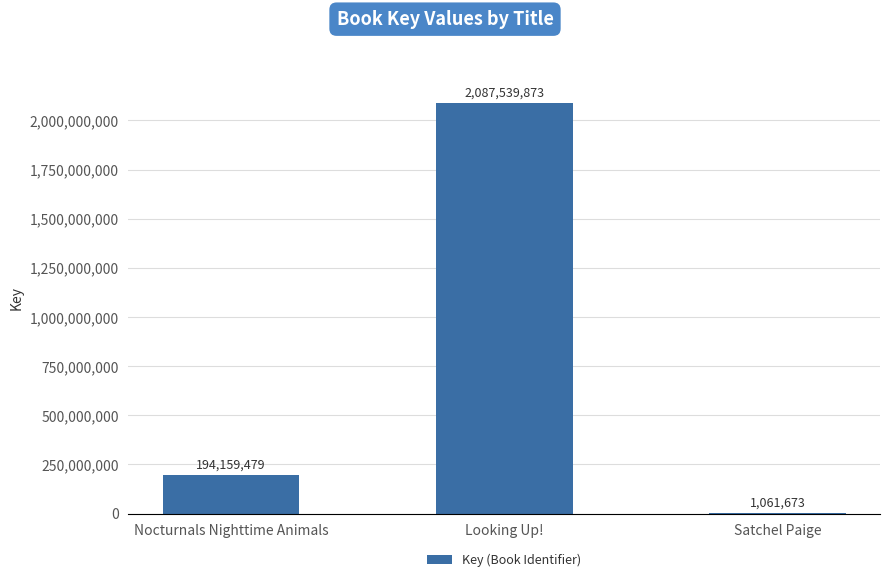

How many categories are shown in the chart?

3